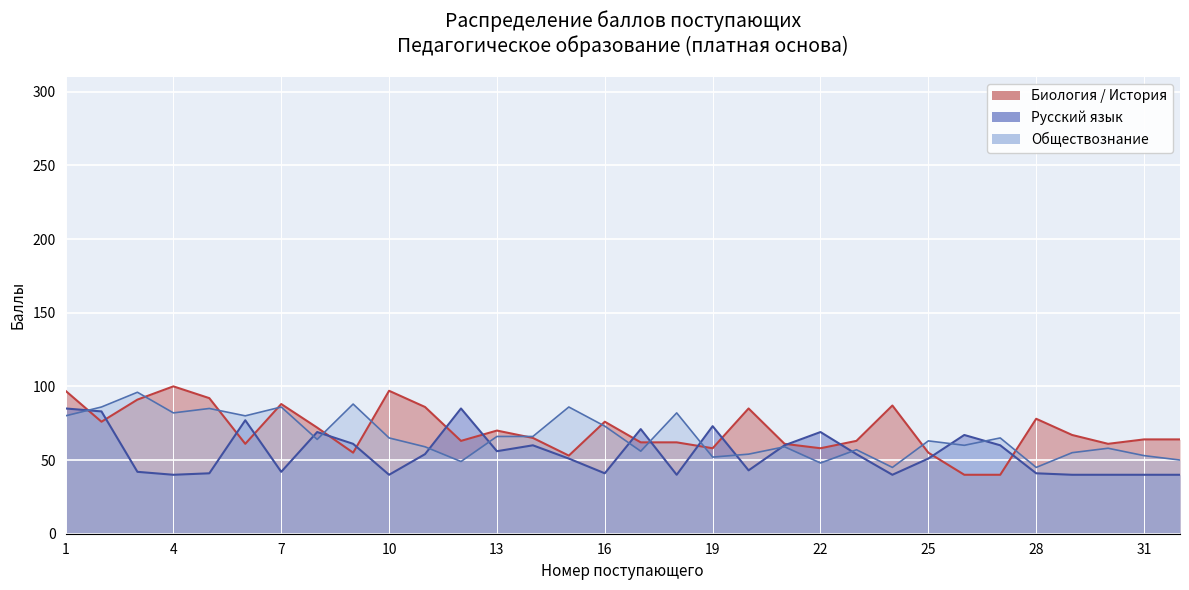

What are all the series names shown in the legend?

Обществознание, Русский язык, Биология / История